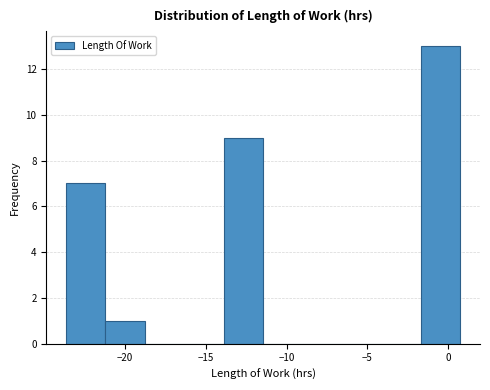

How tall is the bar that spans -14.0 to -11.5 on the x-axis? Neither the bar edges nor the heights are printed on the chart, so give them approximately, as read against the axes.

9